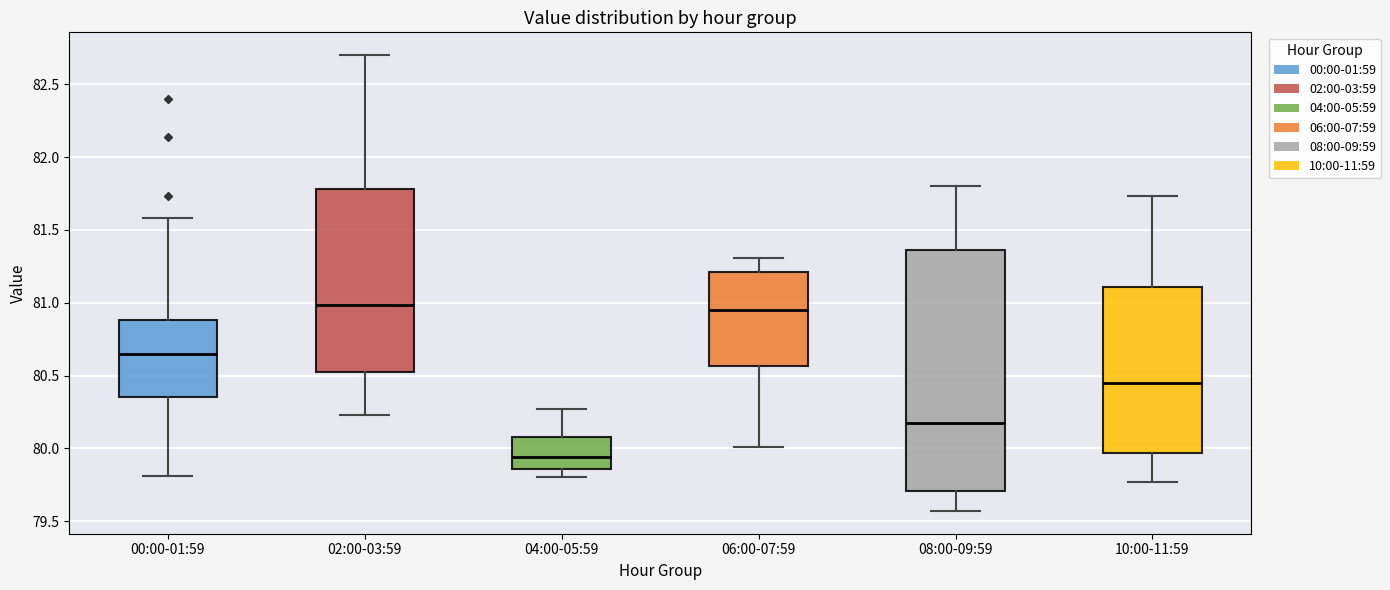

Which box is the tallest, from its lower edge to its upper edge?

08:00-09:59